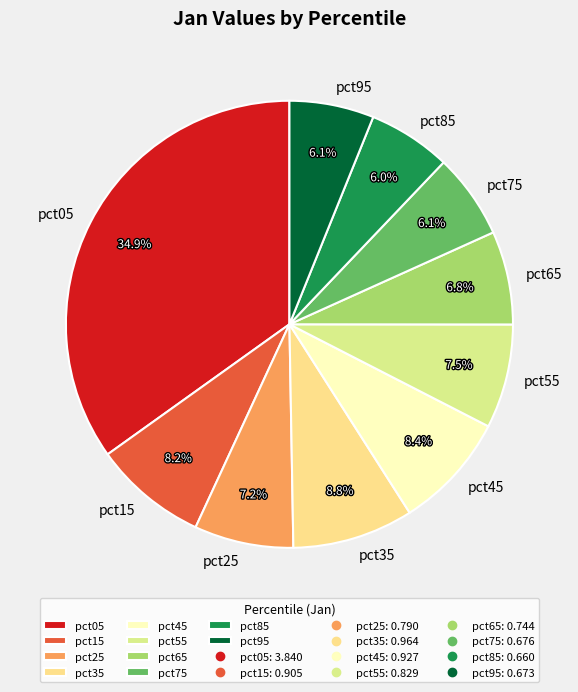

The pct35 slice represents 9% of the pie. True or false?

True